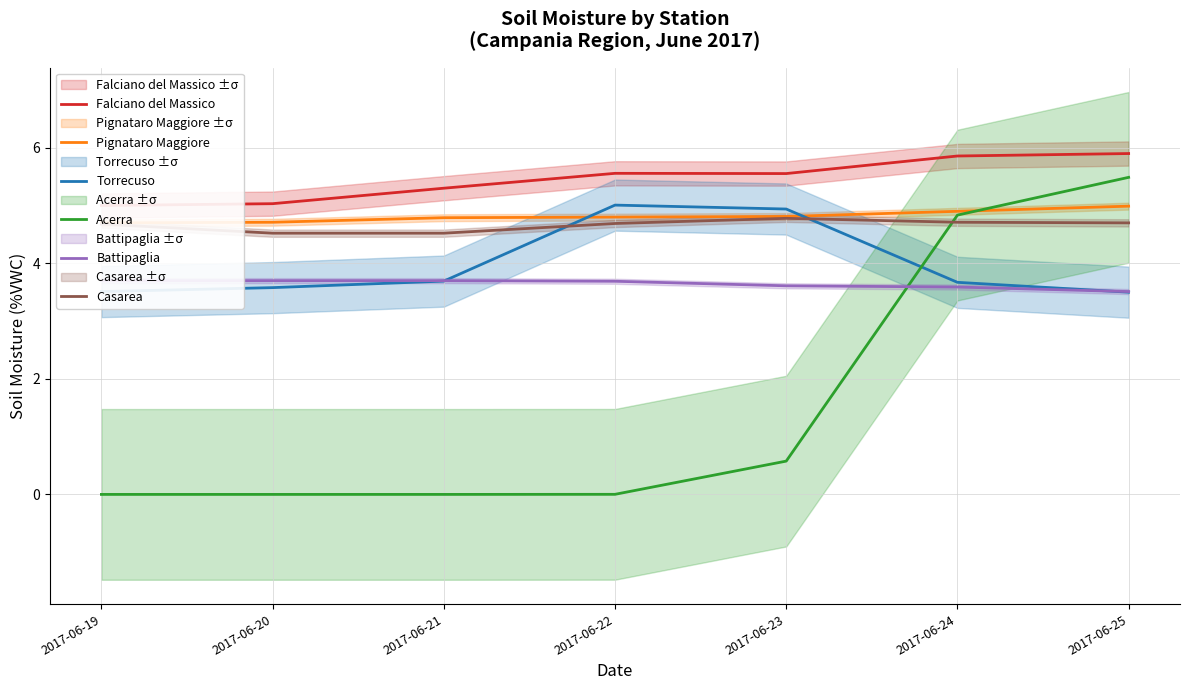

True or false: Pignataro Maggiore and Casarea intersect in this chart.

False